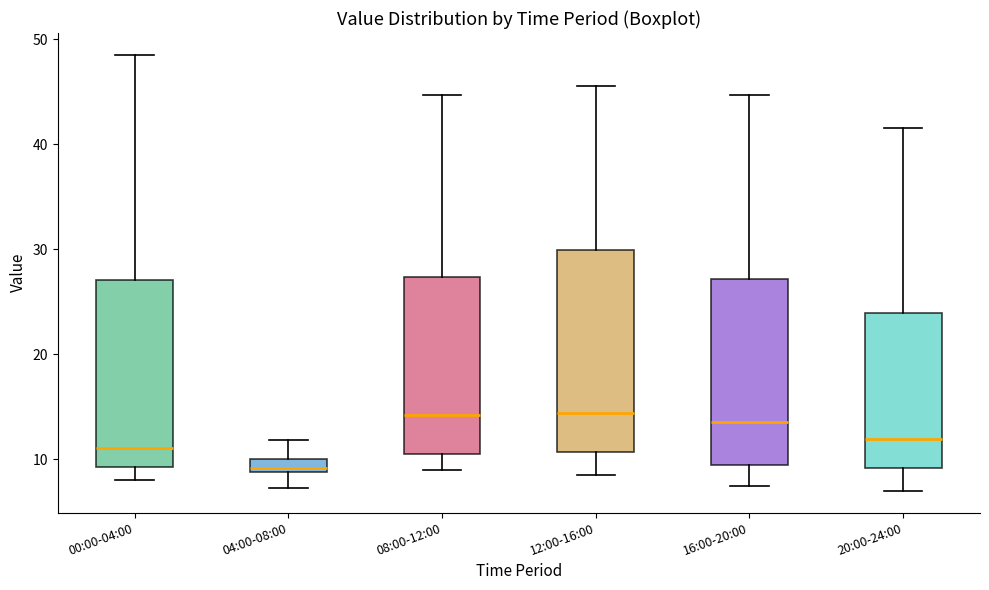

Where does the median line of the box for 16:00-20:00 sit on the y-axis? The values are not printed on the chart, so give them approximately, as read against the axis.

14